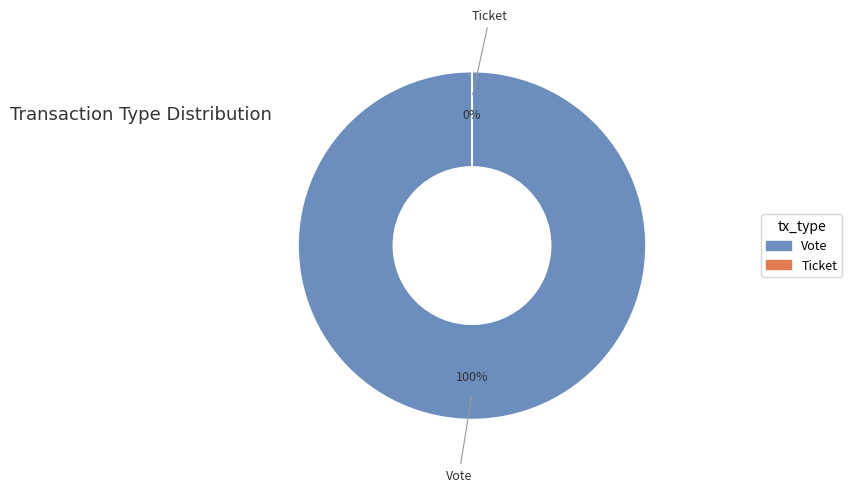

To the nearest percent, what is the combined percentage of Vote and Ticket?

100%